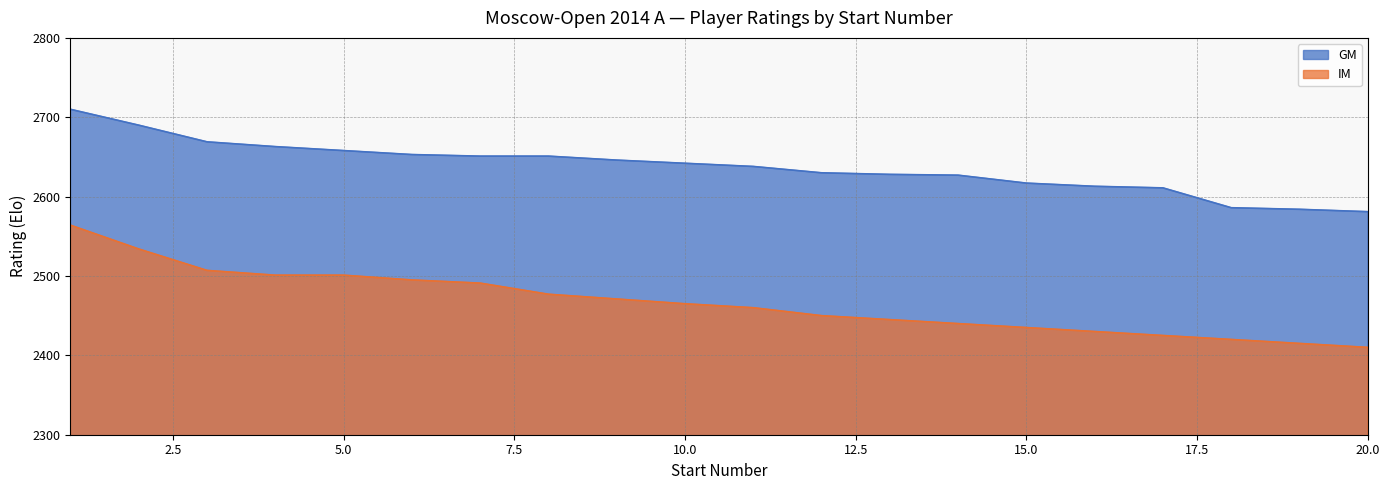

How many data points in IM are above 2465?

9